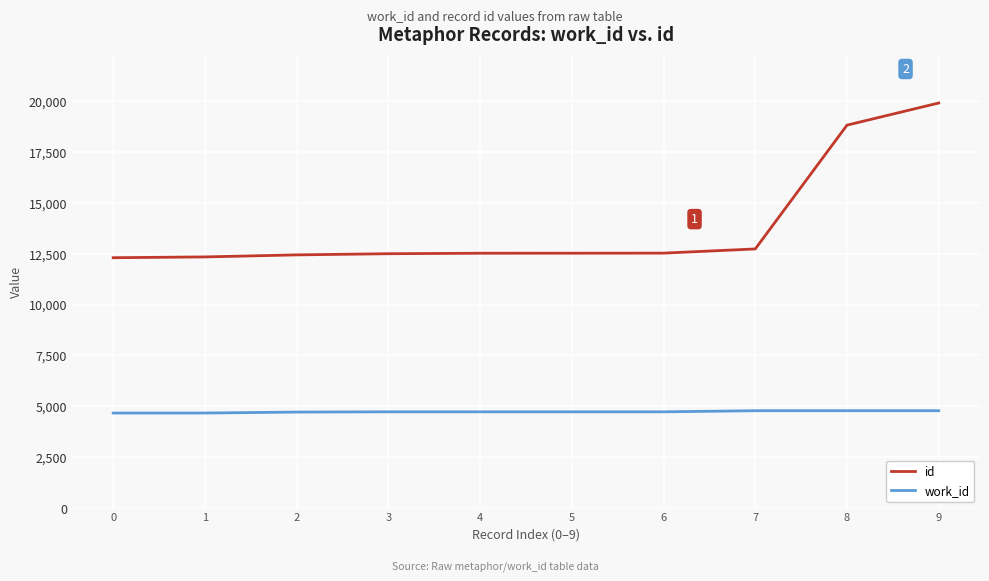

What are all the series names shown in the legend?

id, work_id